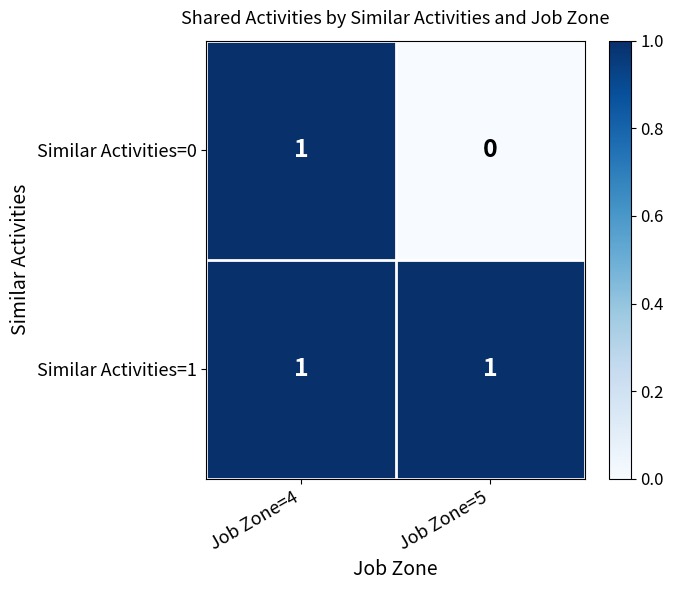

Which series has the largest total across all categories?

Similar Activities=1